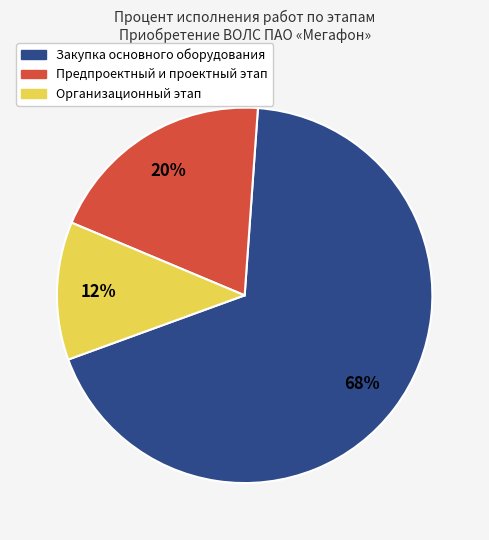

True or false: Предпроектный и проектный этап accounts for 31% of the total.

False